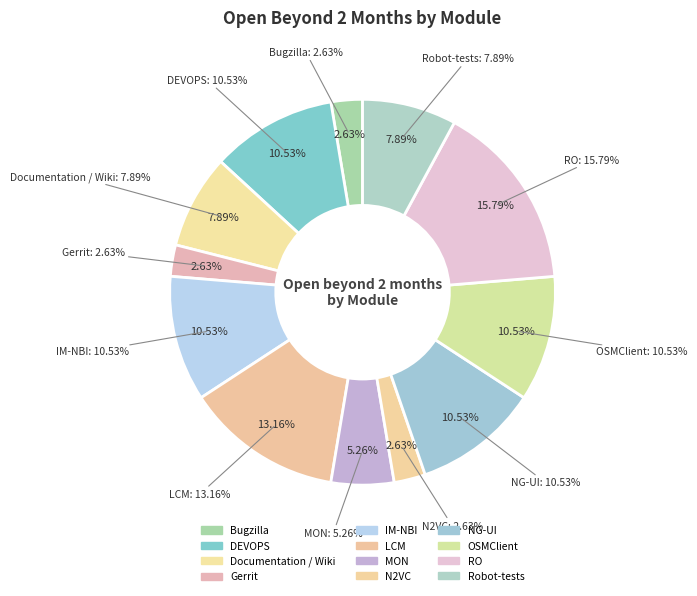

What is the smallest slice in the pie chart?

Bugzilla